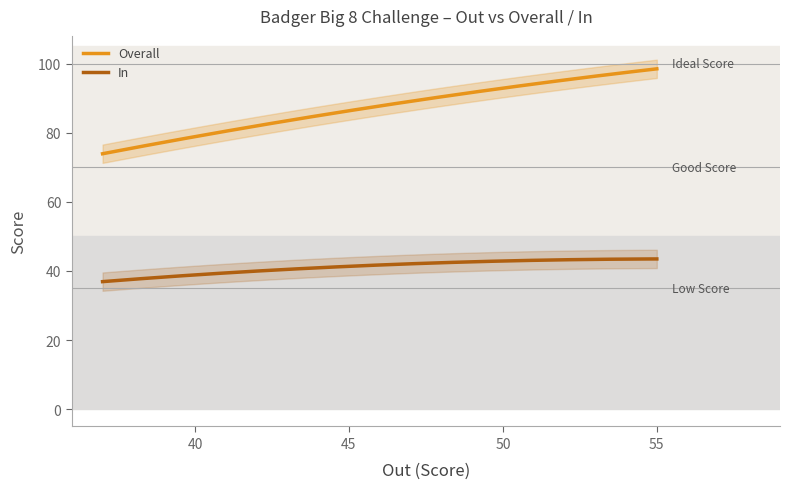

What are all the series names shown in the legend?

Overall, In